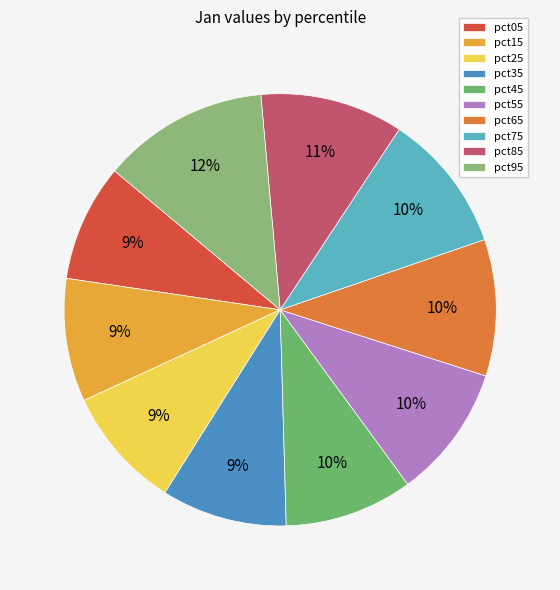

How many slices are in this pie chart?

10